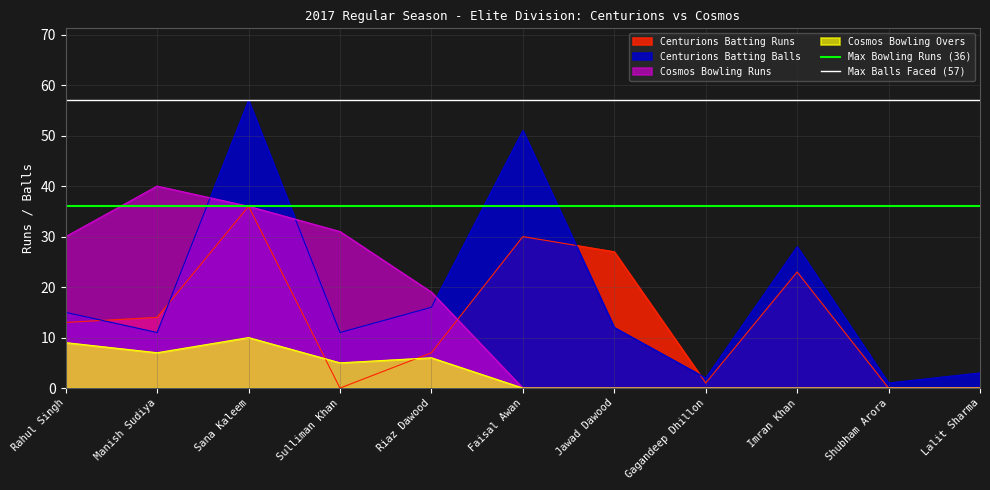

Where is Centurions Batting Balls nearest to the value 29?

Imran Khan